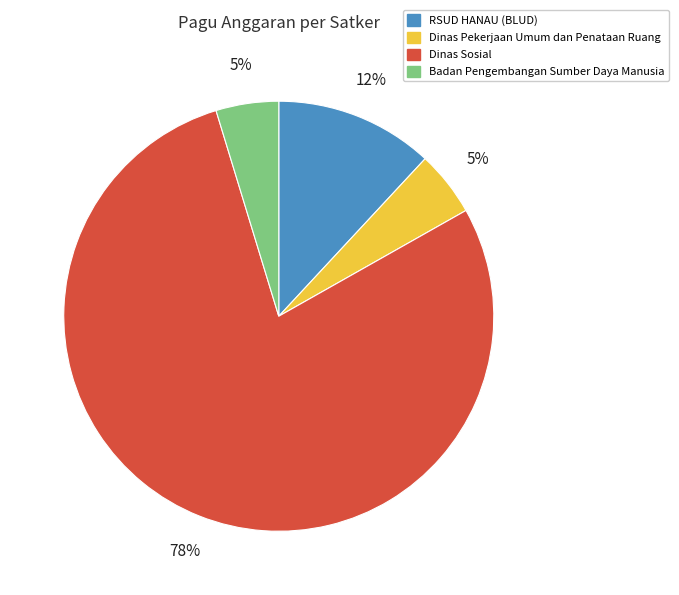

Is there any slice that represents more than half of the pie?

Yes